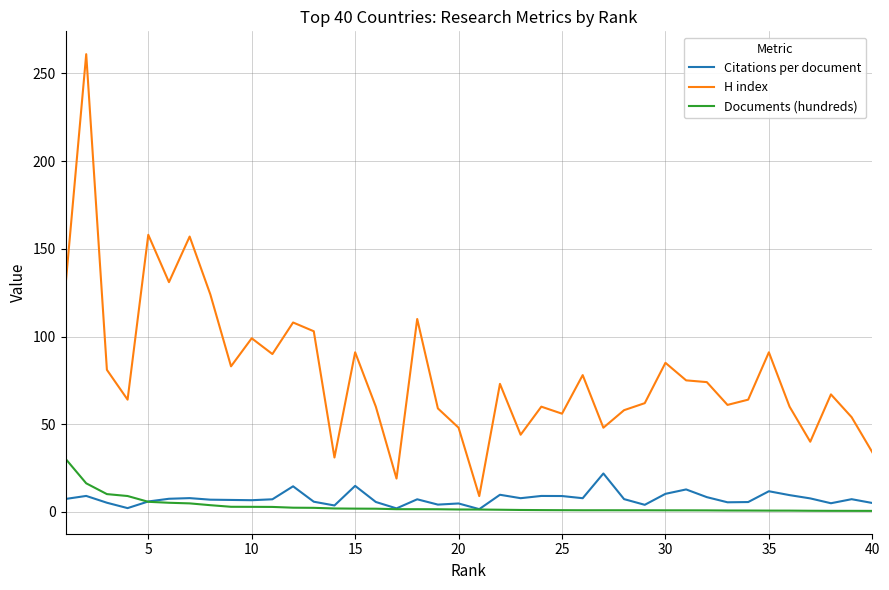

Which series has the widest spread of values?

H index